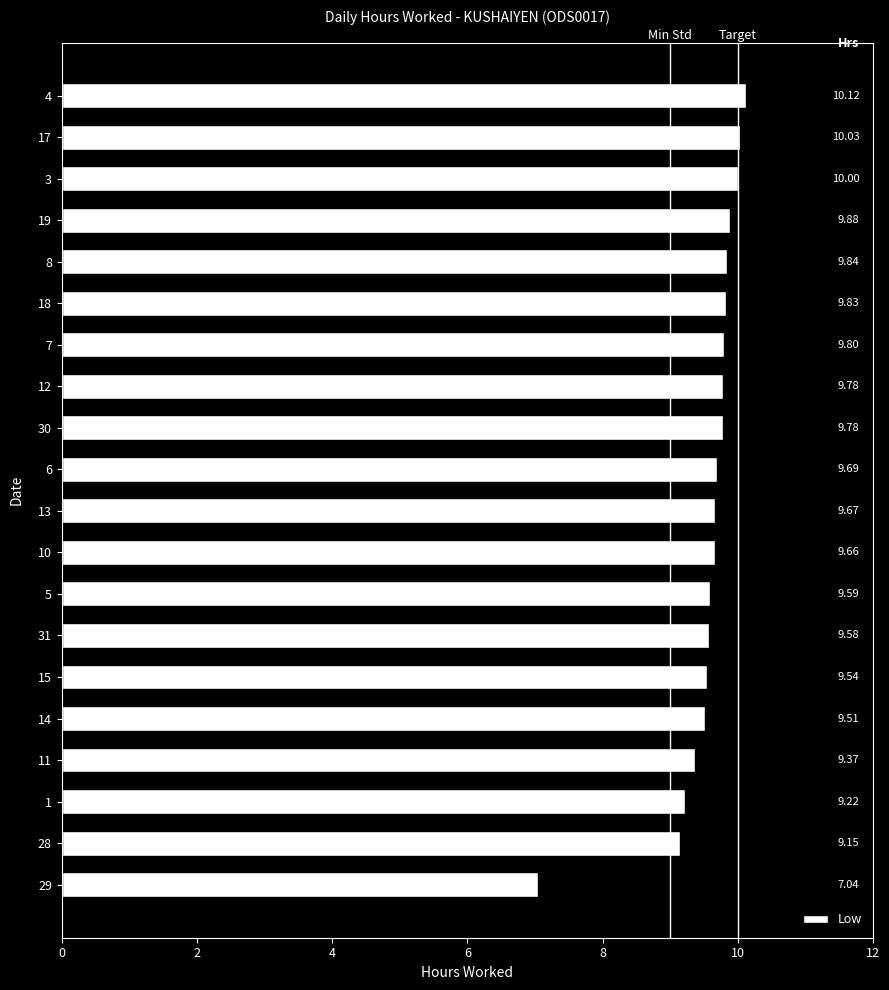

At which category does the chart reach its peak across all series?

4